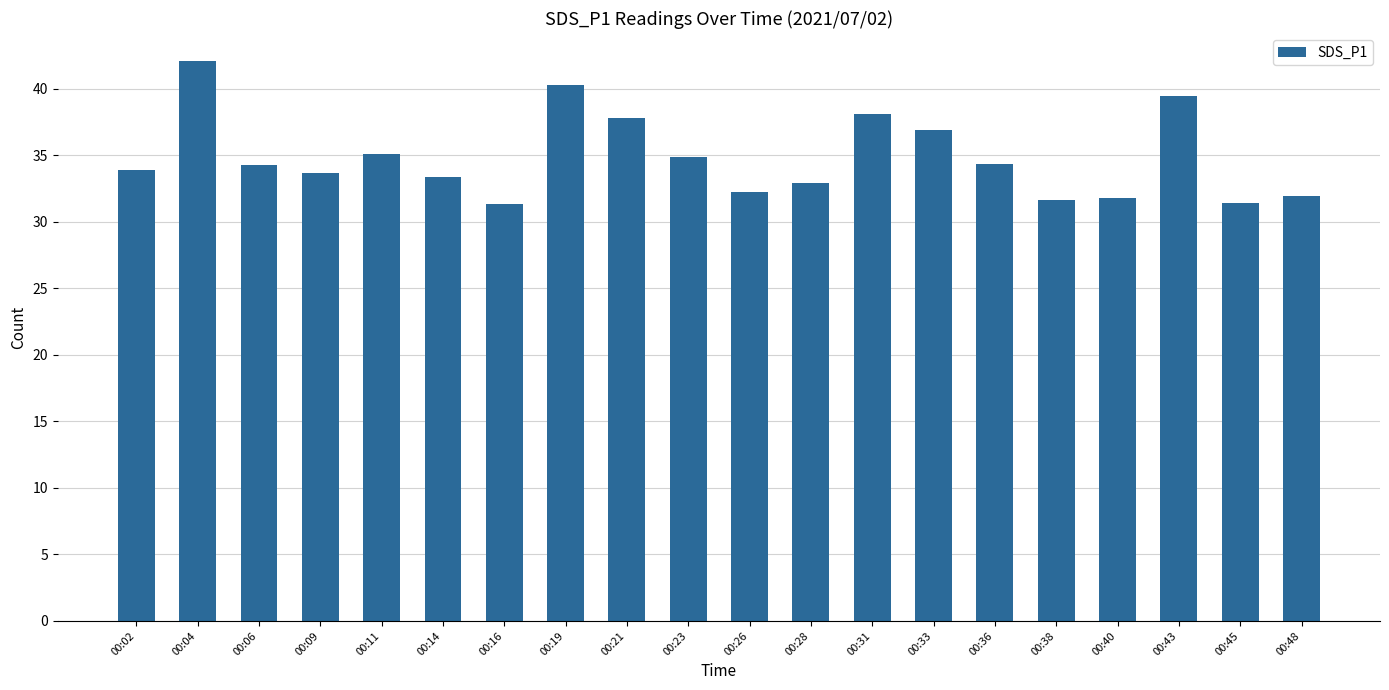

What is the ratio of the value at 00:38 to the value at 00:06?

0.9